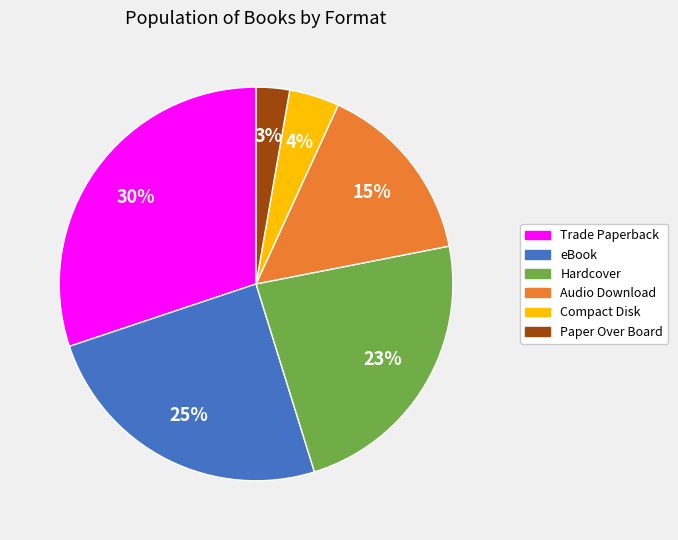

What is the ratio of the value at Hardcover to the value at Trade Paperback?

0.8